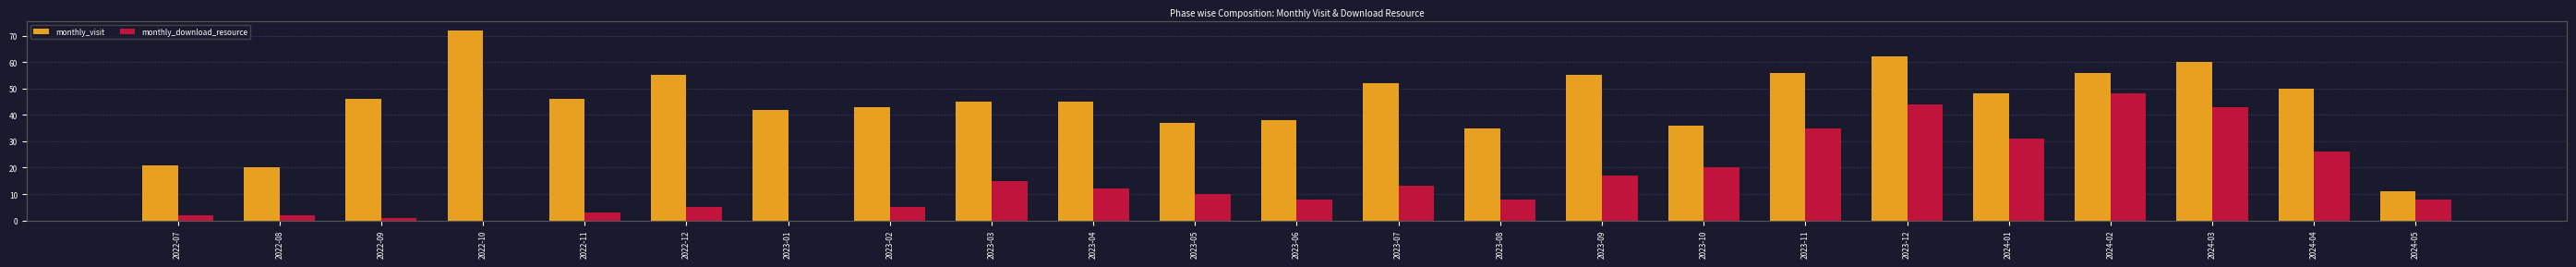

What is the total value across all series at 2023-09?

72